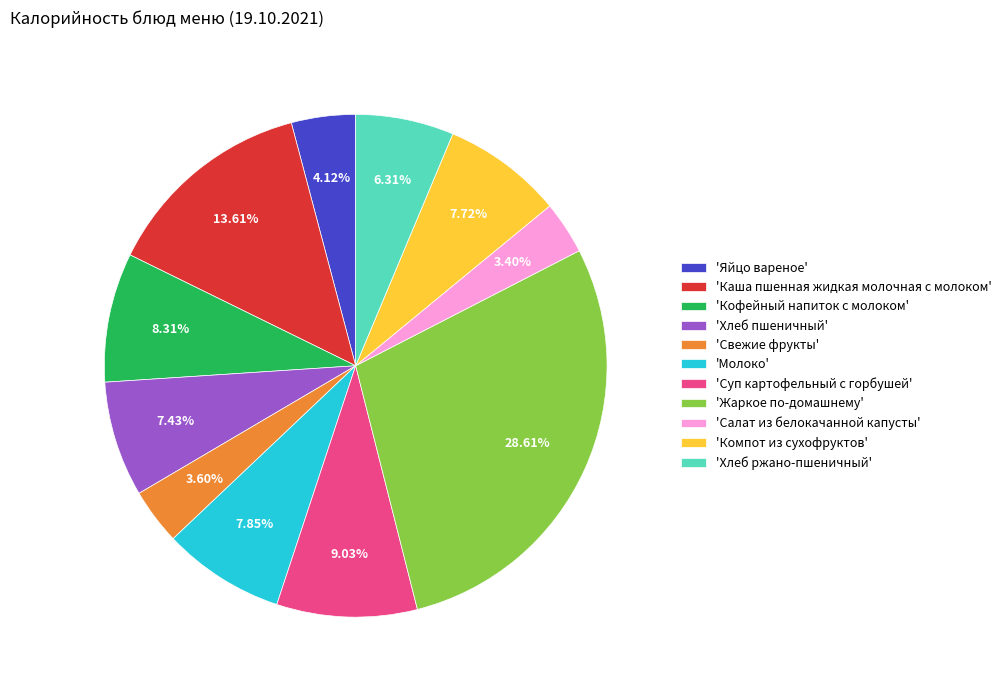

Is the sum of 'Свежие фрукты' and 'Кофейный напиток с молоком' greater than half?

No